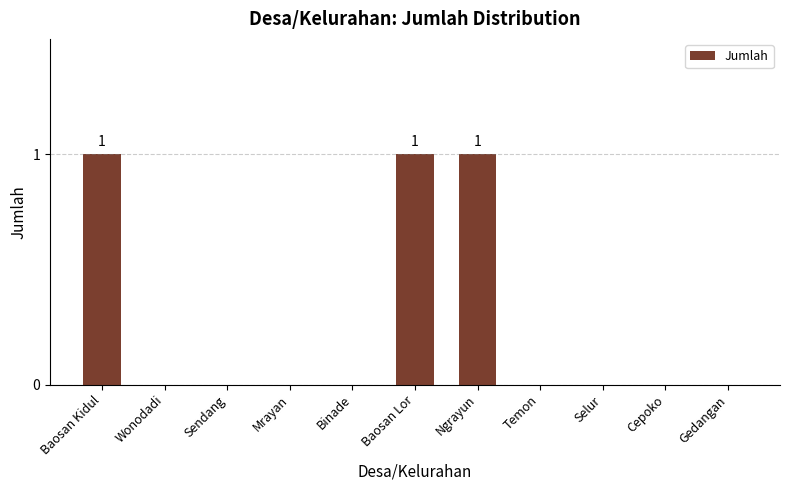

What is the change in value from Mrayan to Ngrayun?

+1